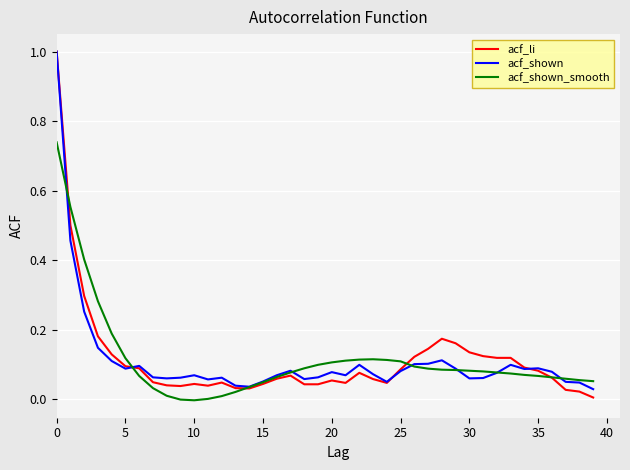

What are all the series names shown in the legend?

acf_li, acf_shown, acf_shown_smooth